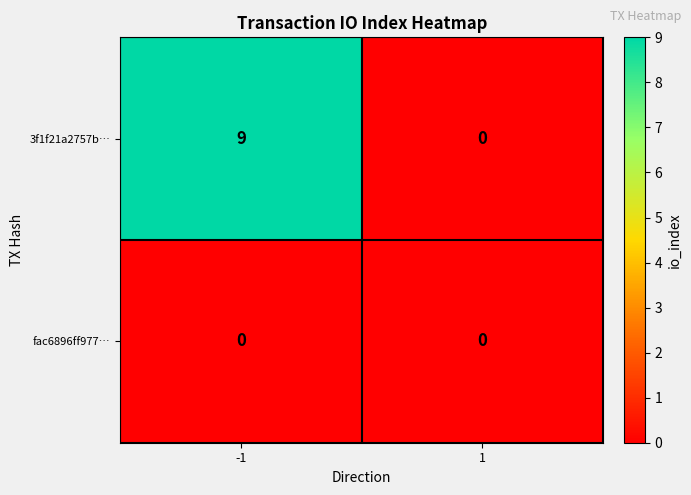

How many series are shown in this chart?

2